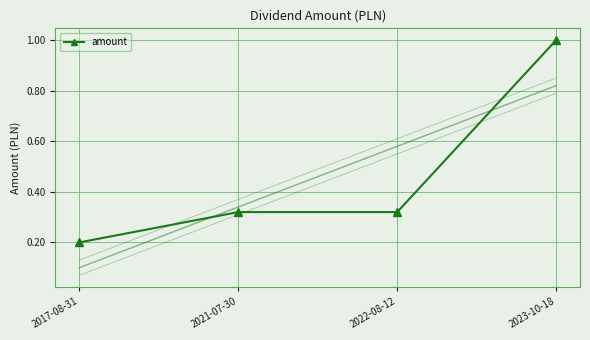

Which label corresponds to the smallest value in the chart?

2017-08-31